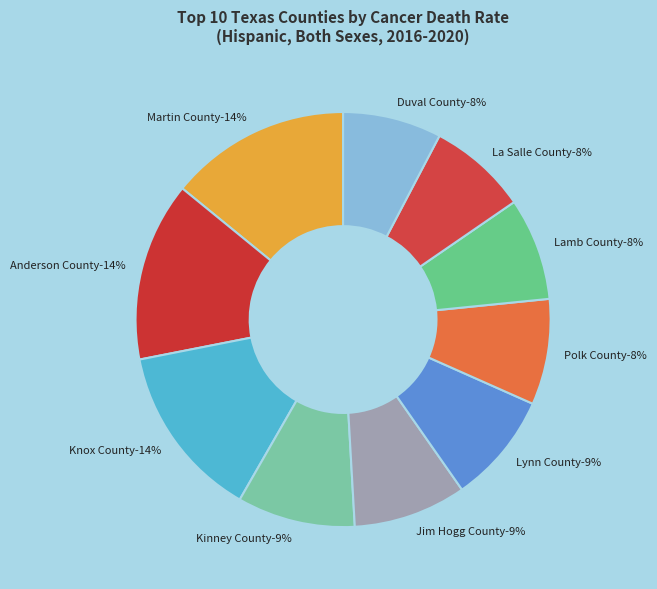

Which category has the biggest portion of the pie?

Martin County